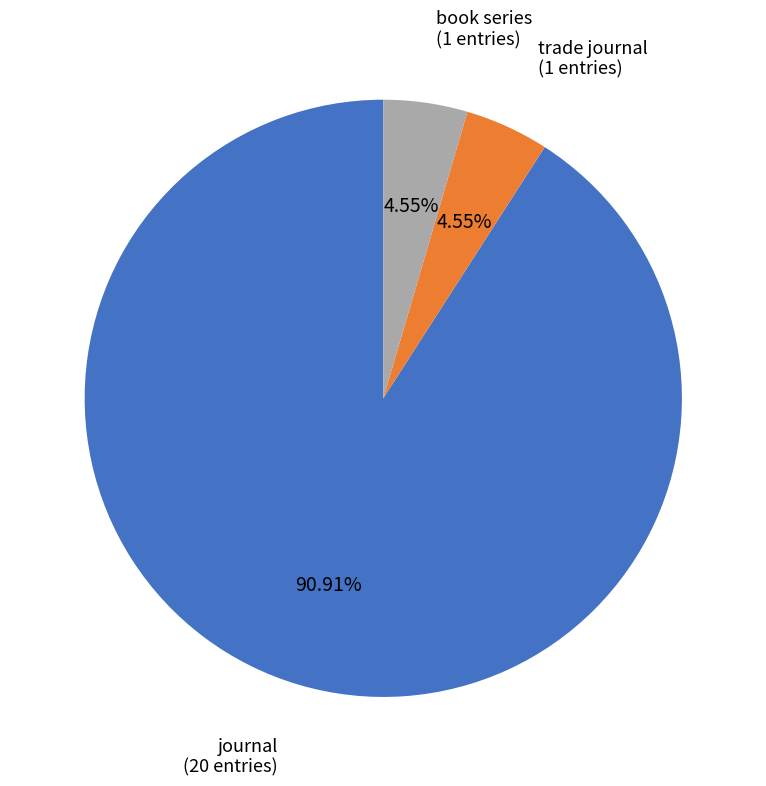

Is the sum of trade journal and book series greater than half?

No